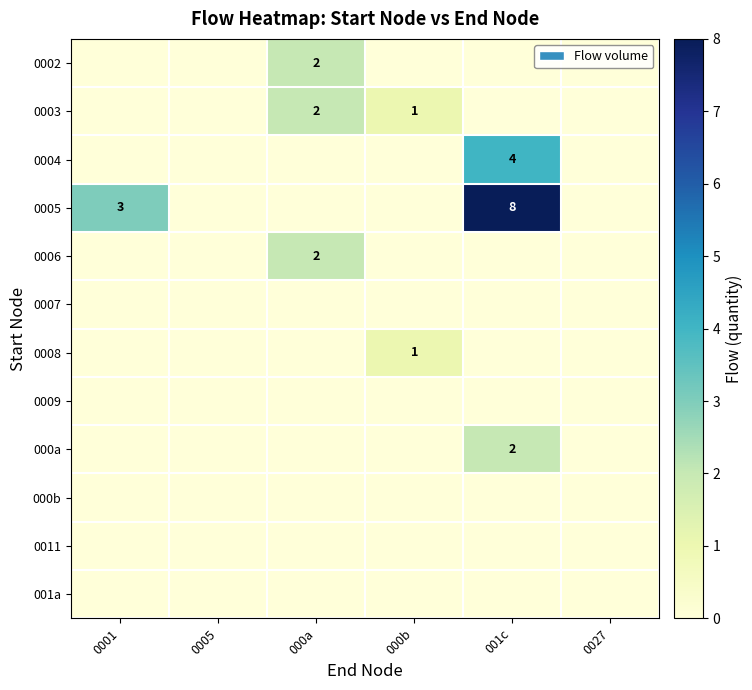

How many categories are shown in the chart?

6